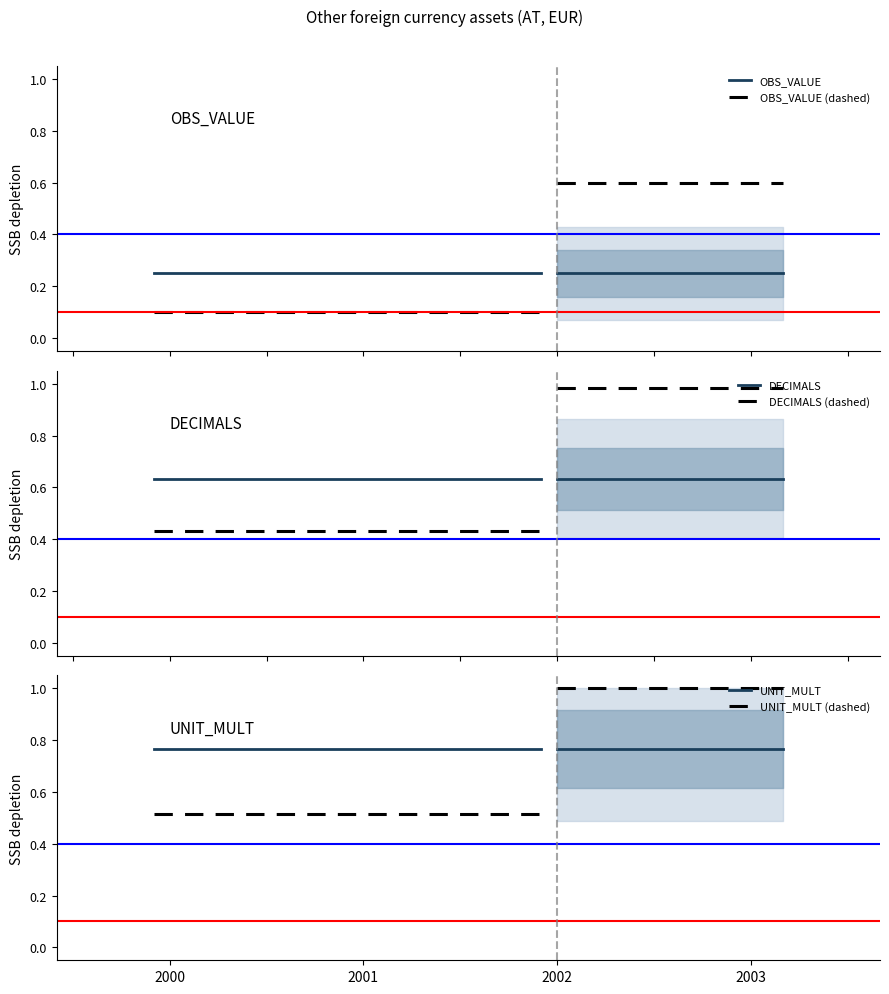

True or false: OBS_VALUE (dashed) and OBS_VALUE intersect in this chart.

False